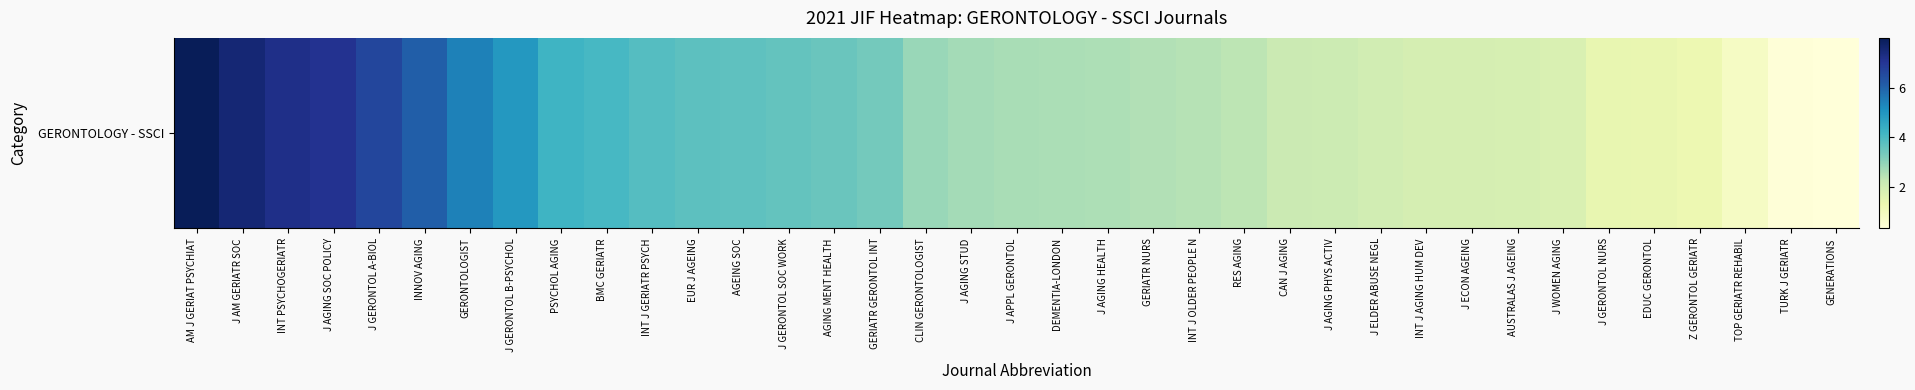

What is the change in value from J GERONTOL A-BIOL to J AGING HEALTH?

-4.0